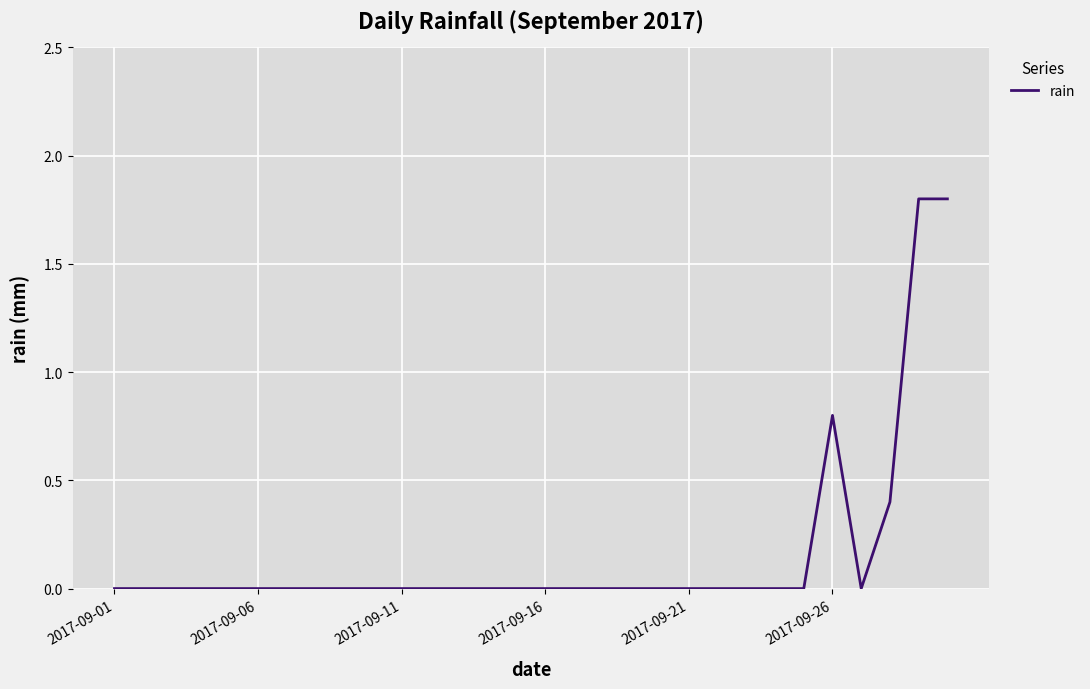

What is the maximum value shown in the chart?

1.8